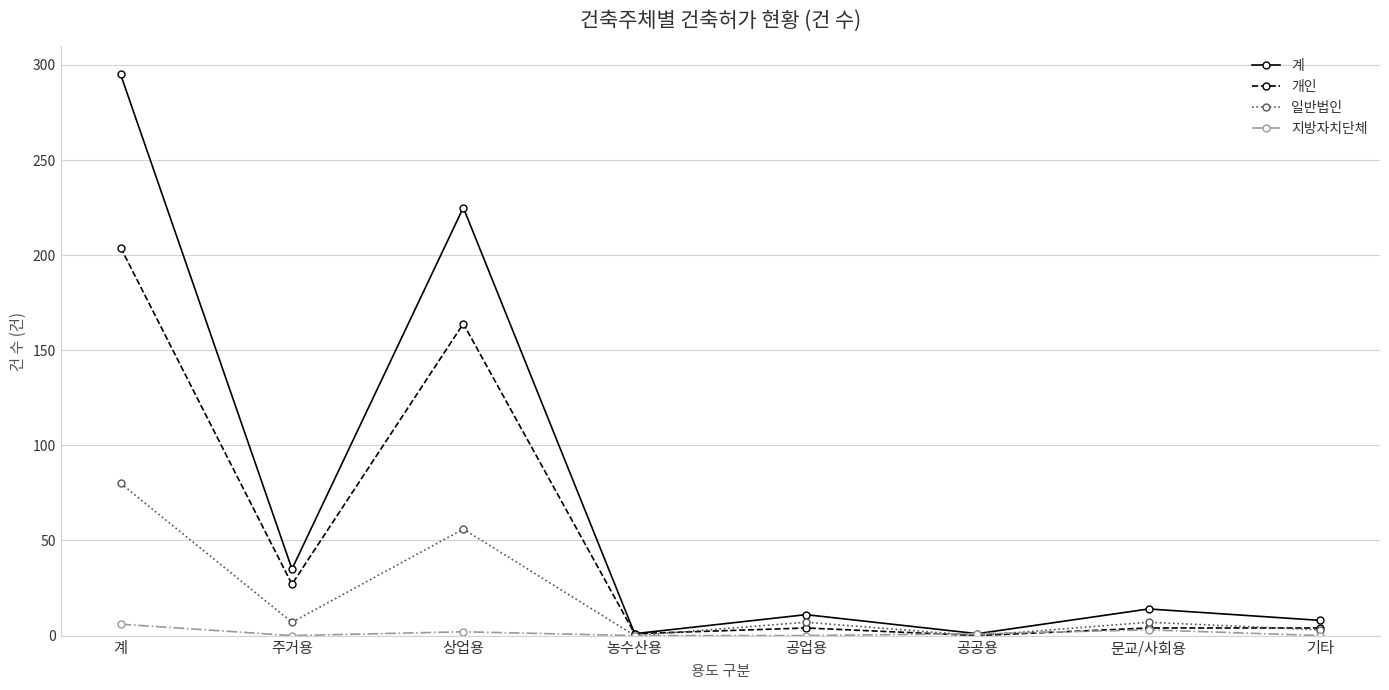

How many lines are shown in the chart?

4